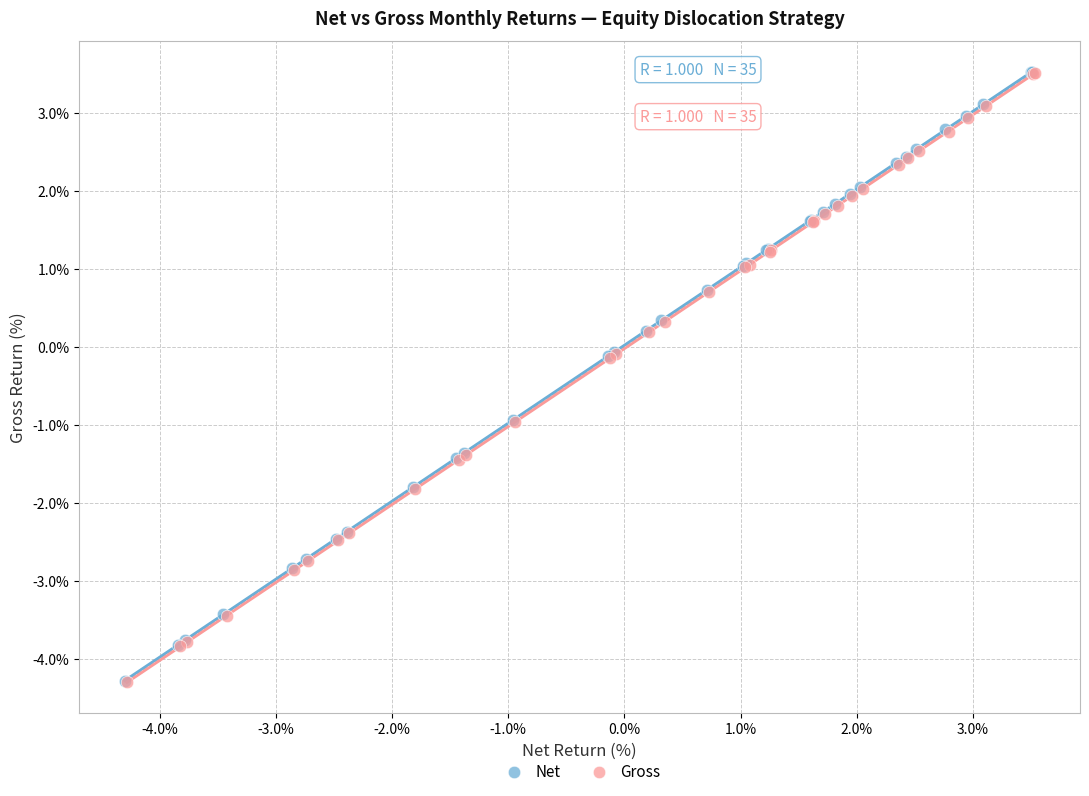

What are all the series names shown in the legend?

Net, Gross